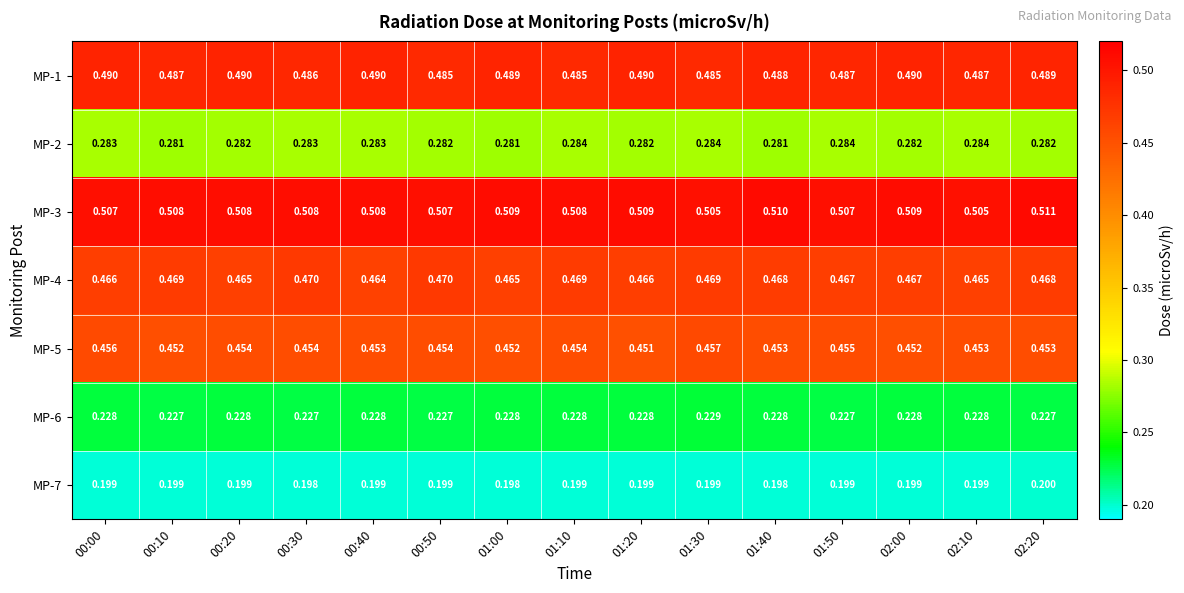

Is the value of MP-7 at 01:20 greater than the value of MP-2 at 00:50?

No